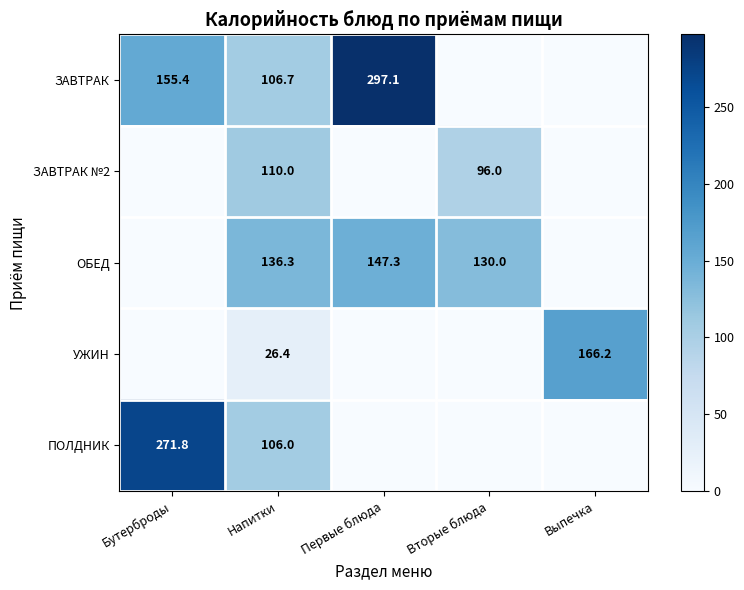

The ЗАВТРАК series shows 151.6 at Первые блюда. True or false?

False